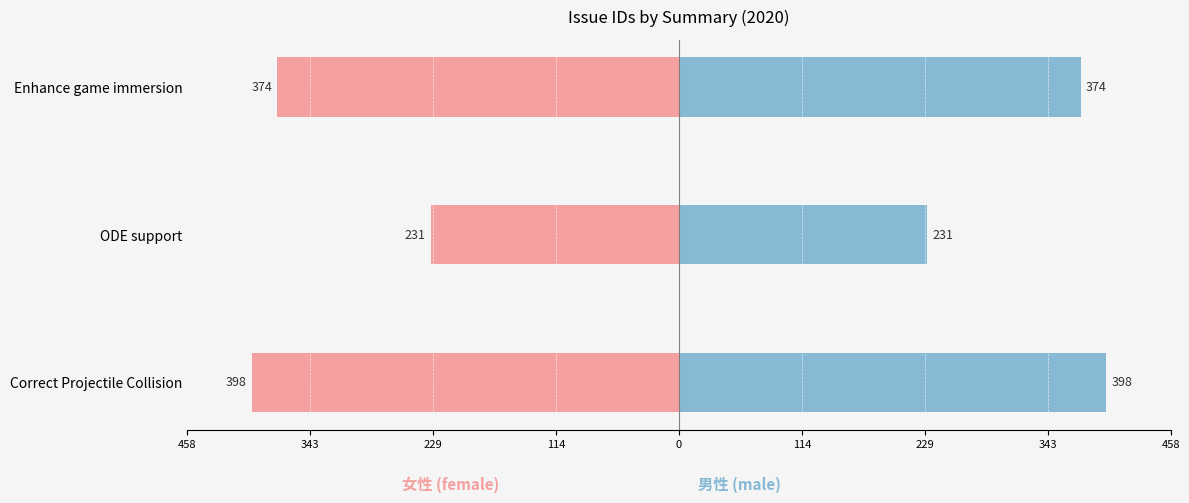

True or false: female has a value of -700 at Correct Projectile Collision.

False